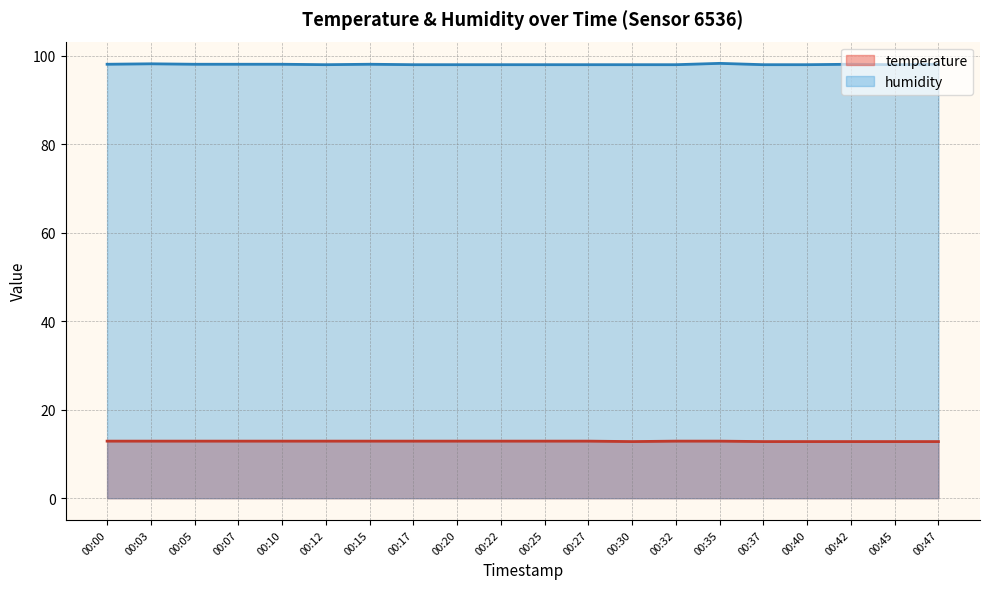

Which series has the largest total across all categories?

humidity